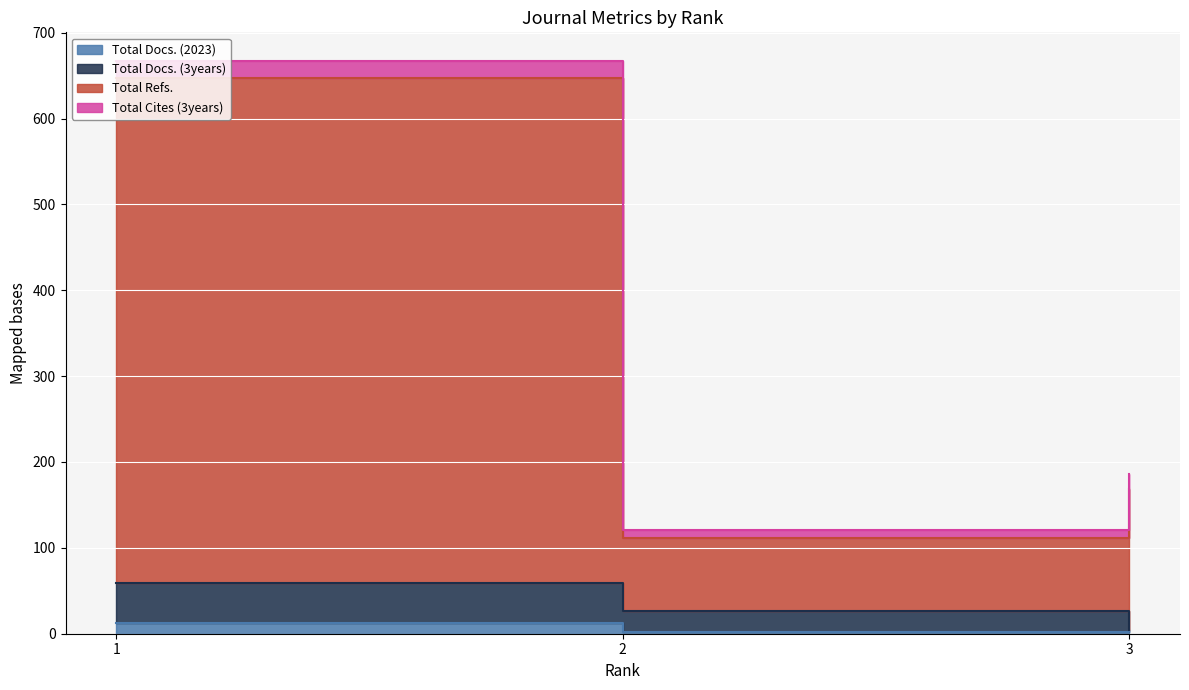

At which label does Total Docs. (2023) reach its minimum?

2